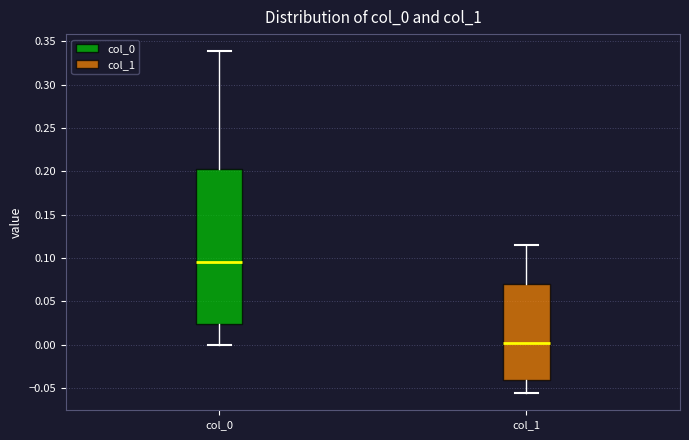

Reading left to right, transcribe this box plot: for each box, give where its median line is, the range the box spans, and where its two whiskers end, as read against the y-axis. The values are not printed on the chart, so give them approximately, as read against the axis.

col_0: median 0.095, box 0.025 to 0.205, whiskers 0.000 to 0.340
col_1: median 0.000, box -0.040 to 0.070, whiskers -0.055 to 0.115